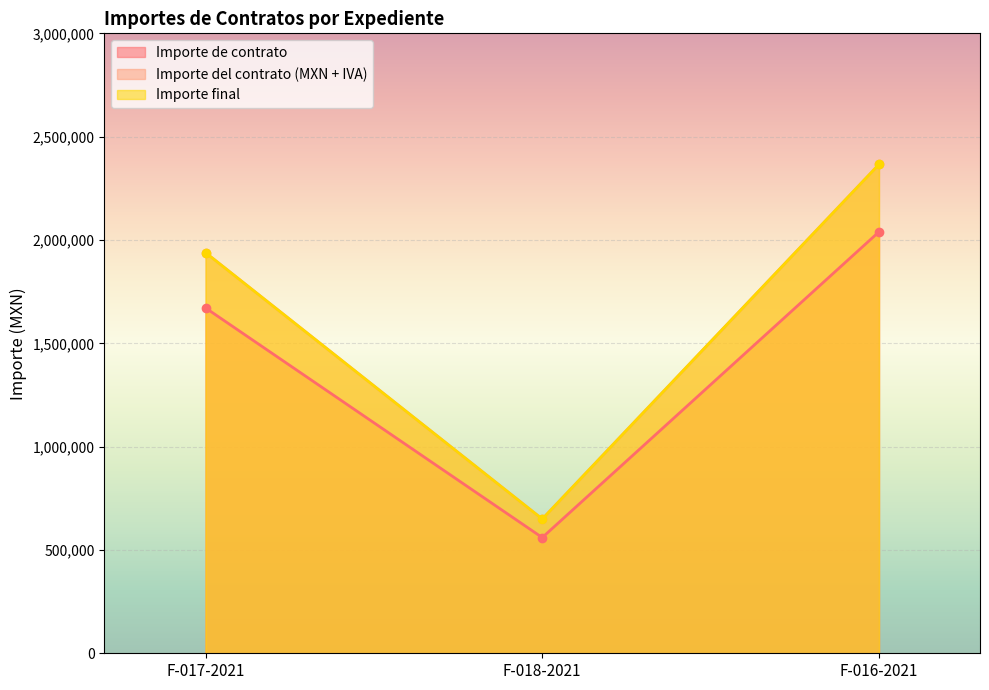

Reading right to left, extract all data points from this chart.

Importe de contrato: 2039400	560000	1671300
Importe del contrato (MXN + IVA): 2365704	649600	1938708
Importe final: 2365704	649600	1938708